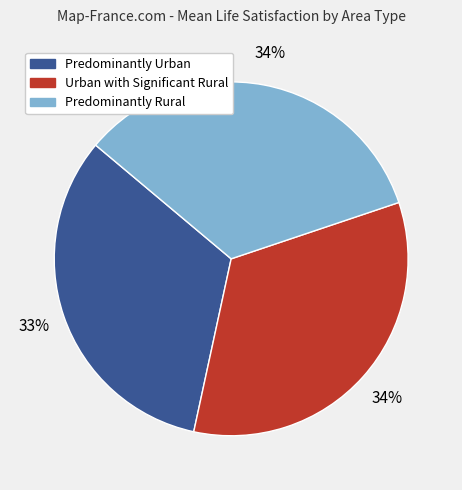

Which category has the smallest portion of the pie?

Predominantly Urban